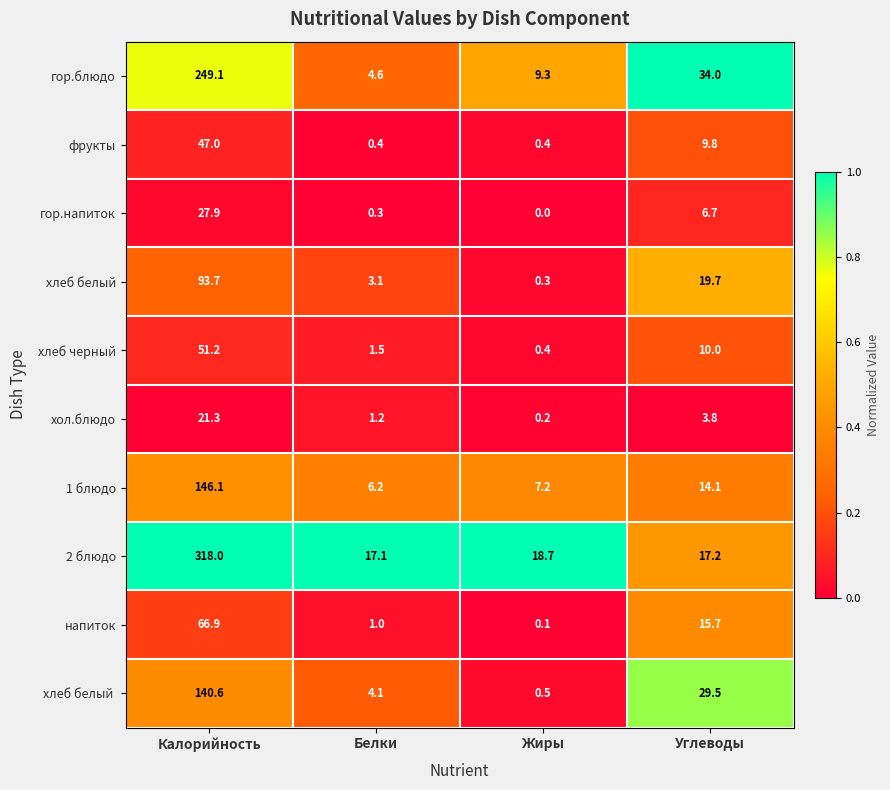

Where does the фрукты series first go above 9?

Калорийность